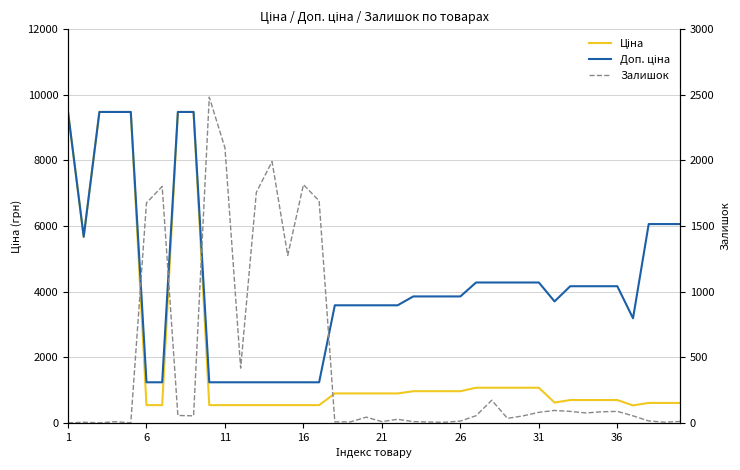

Is the value of Доп. ціна at 33 greater than the value of Залишок at 12?

Yes